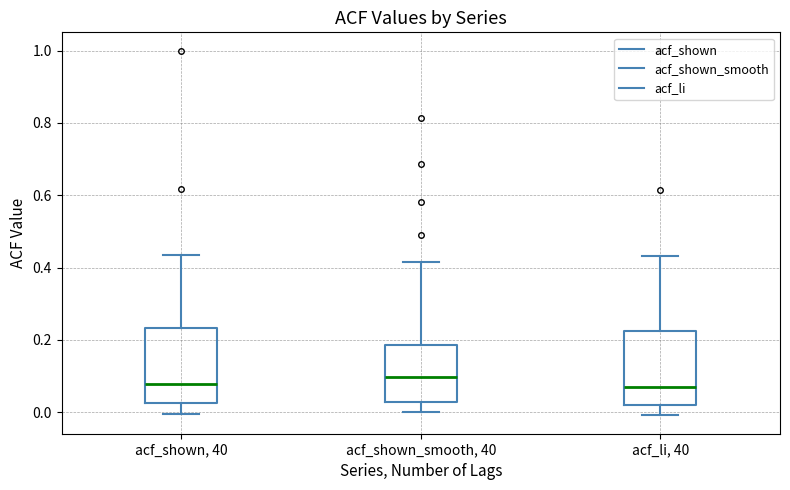

Reading left to right, read every box against the y-axis: the position of its median line, the range the box covers, and the ends of its whiskers. The values are not printed on the chart, so give them approximately, as read against the axis.

acf_shown, 40: median 0.08, box 0.02 to 0.24, whiskers 0.00 to 0.44
acf_shown_smooth, 40: median 0.10, box 0.02 to 0.18, whiskers 0.00 to 0.42
acf_li, 40: median 0.06, box 0.02 to 0.22, whiskers 0.00 to 0.44